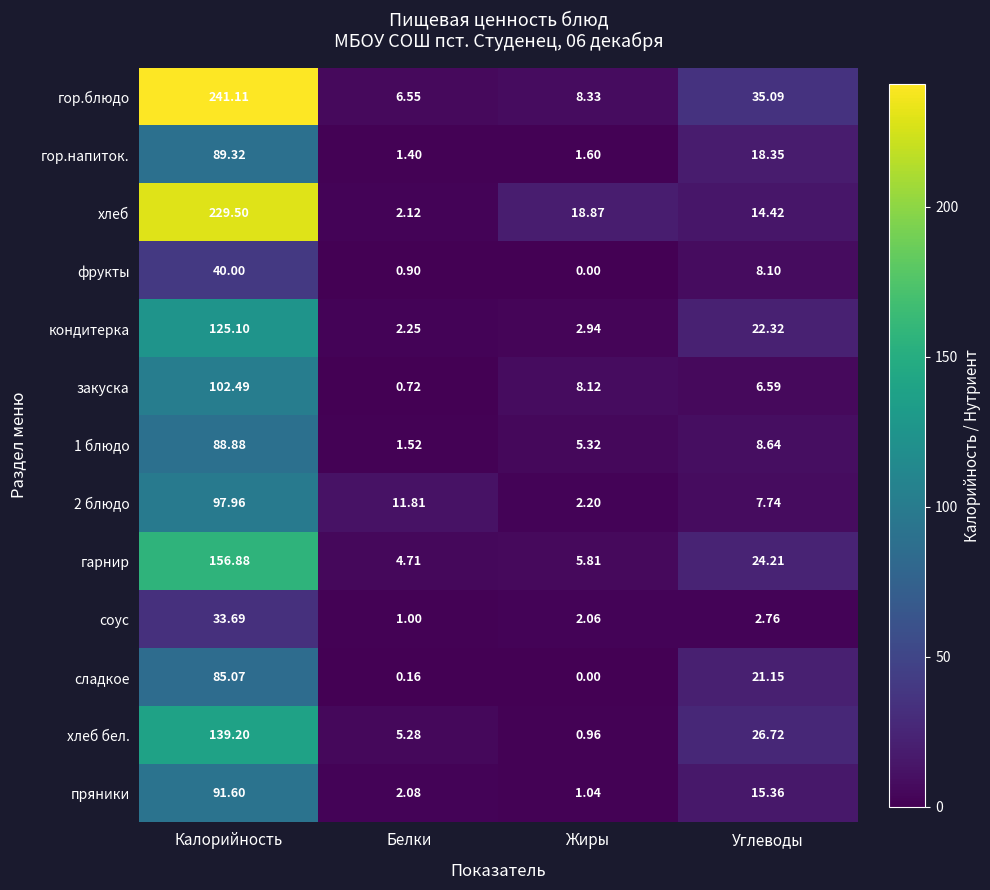

At which label does гор.напиток. first exceed 18?

Калорийность